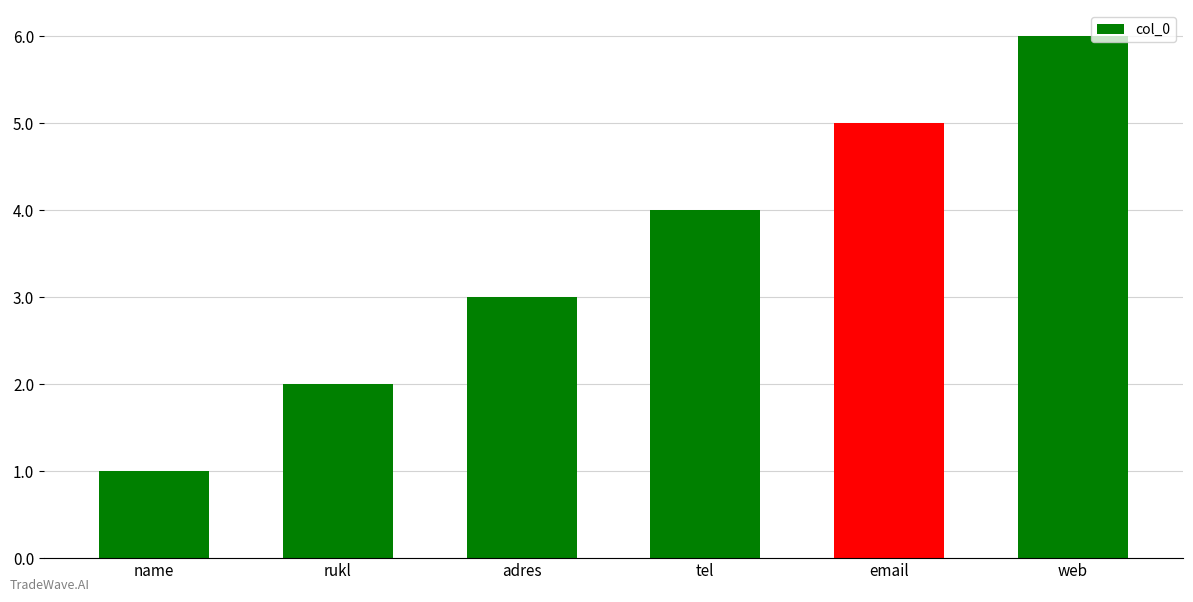

At which label is the value closest to 3?

adres